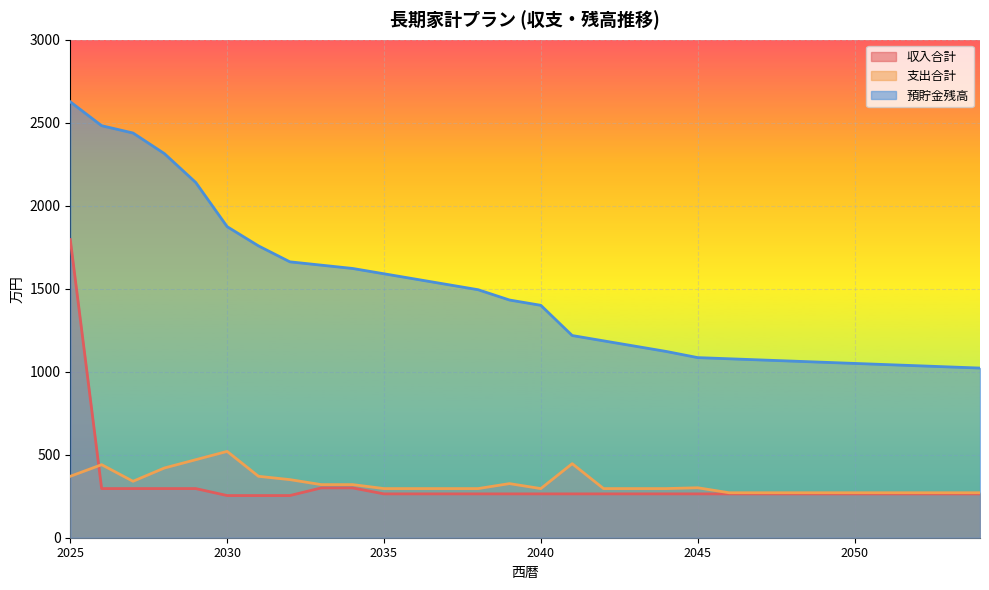

At how many categories does at least one series exceed 1536?

12